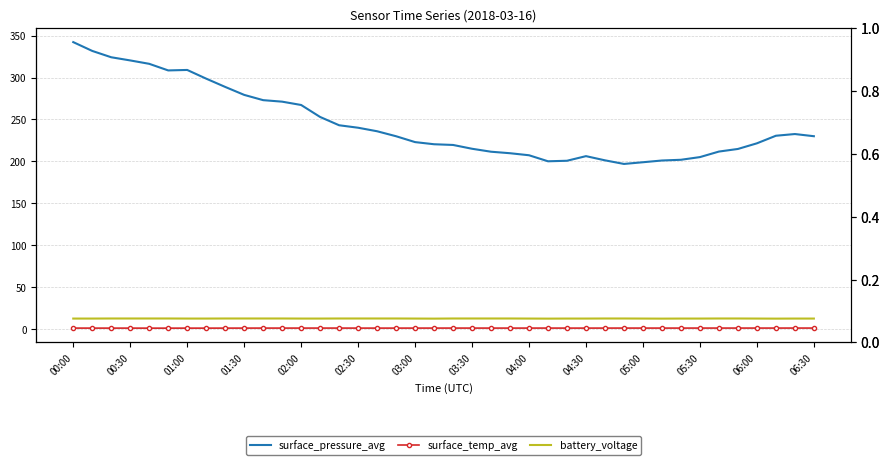

What is the greatest value displayed?

342.2